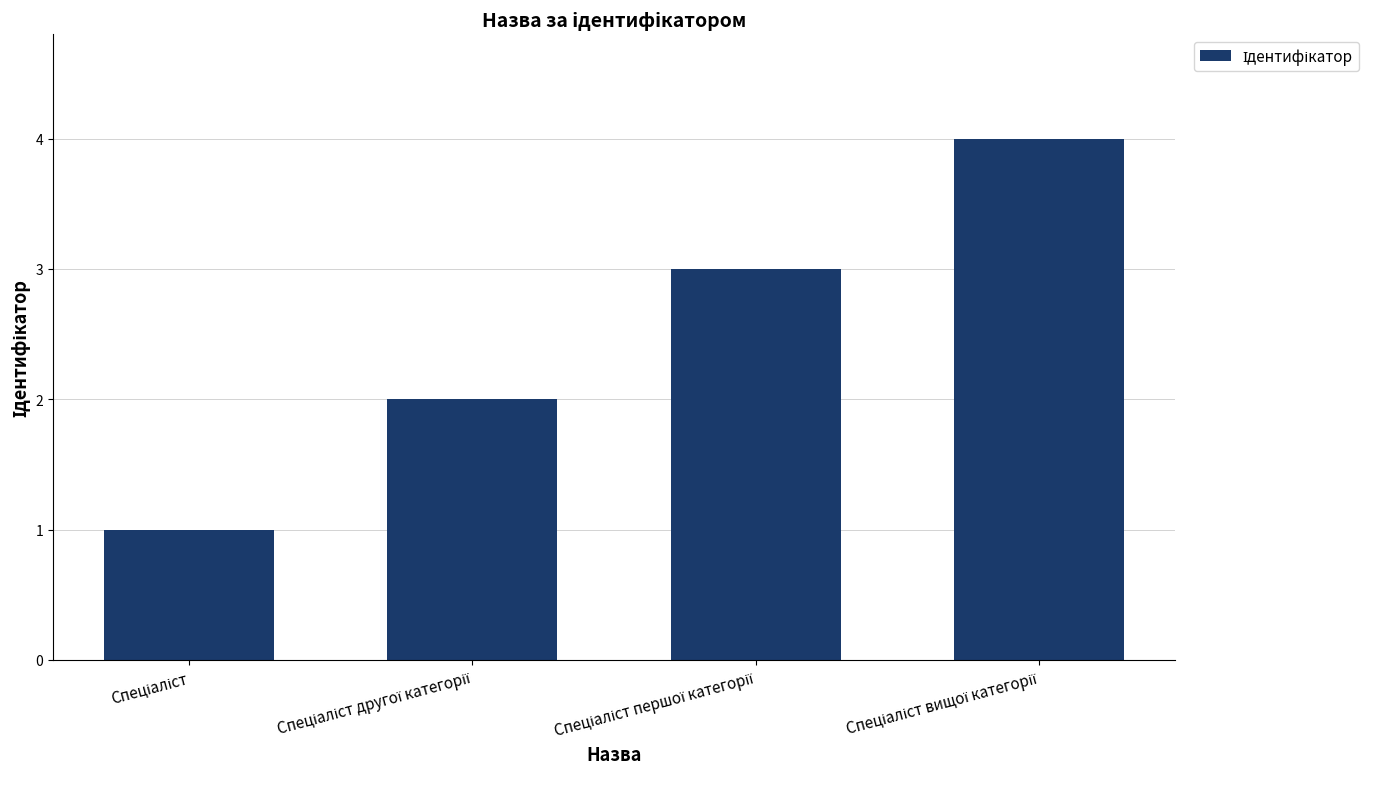

What is the maximum value shown in the chart?

4